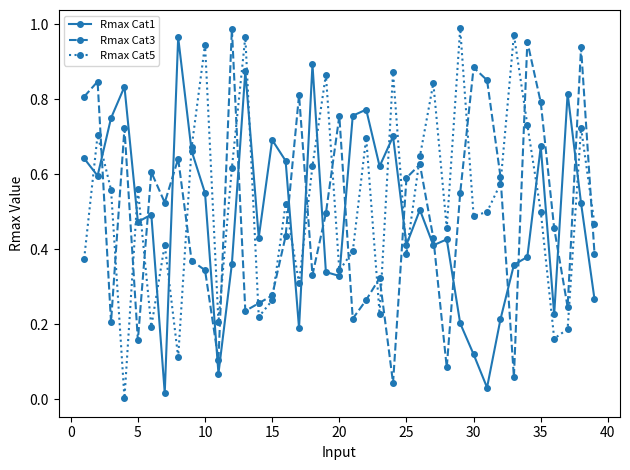

How many lines are shown in the chart?

3